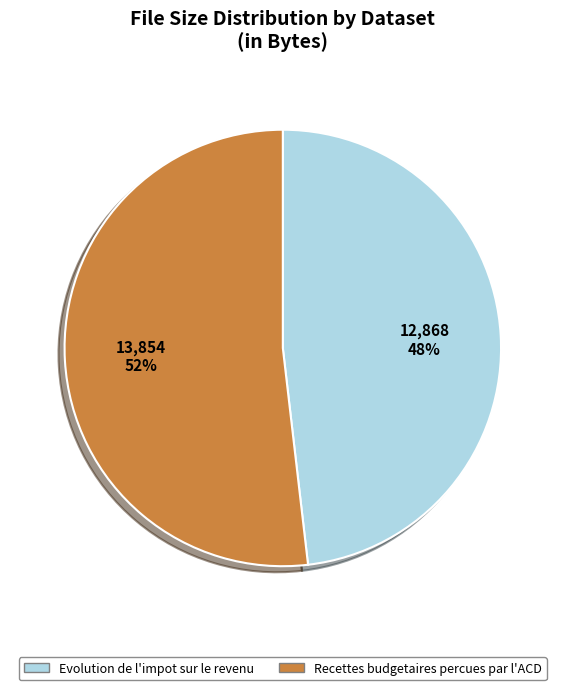

Is there a majority slice in this chart?

Yes